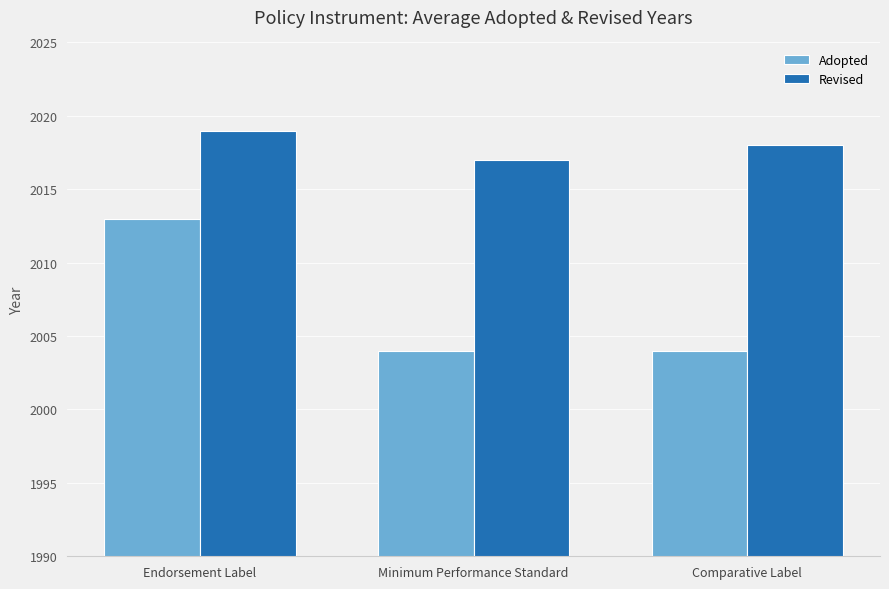

What is the minimum value shown in the chart?

2004